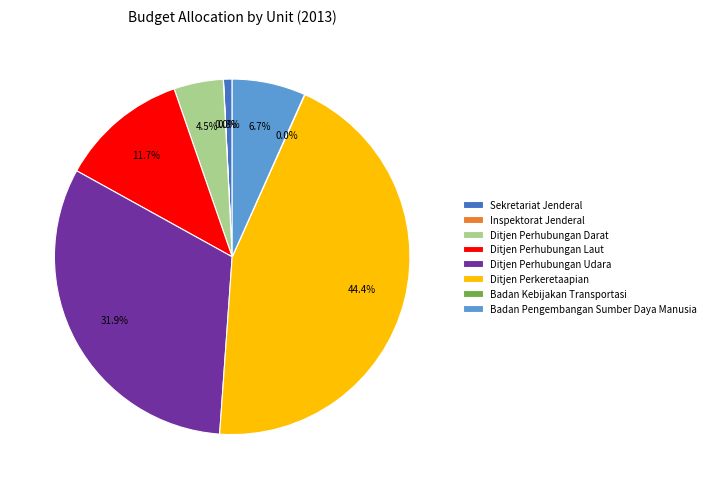

Does Sekretariat Jenderal represent more than half of the total?

No